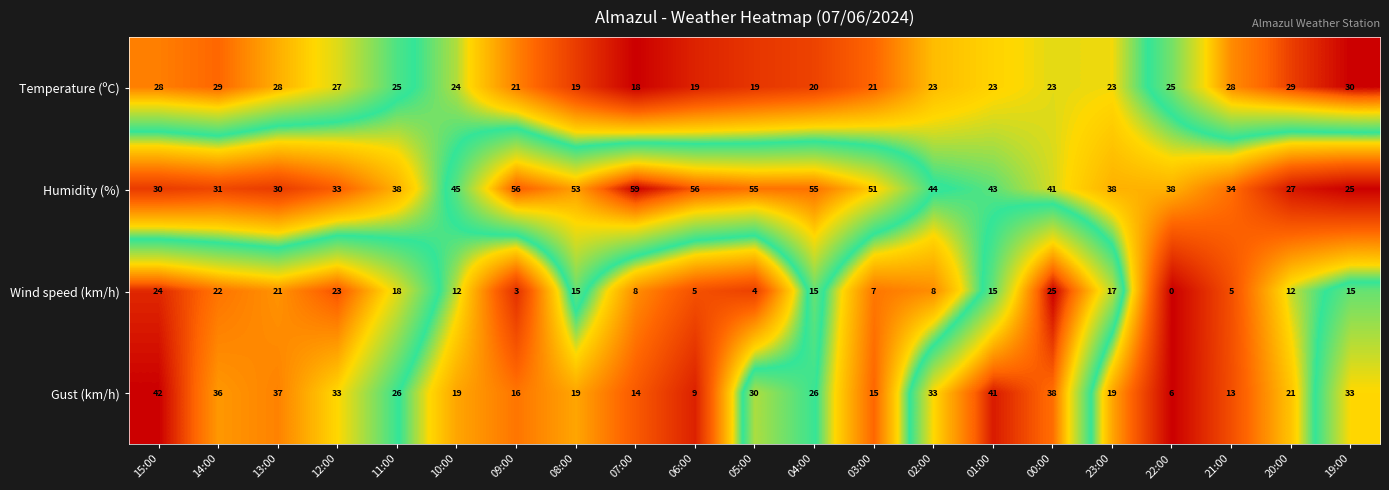

True or false: Humidity (%) has a value of 88 at 06:00.

False